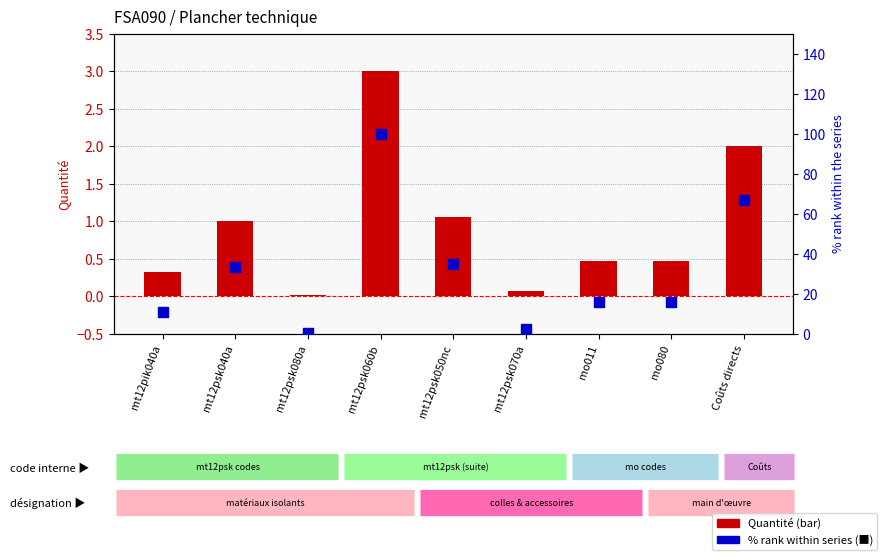

Which series contains the highest Y value?

% rank within series